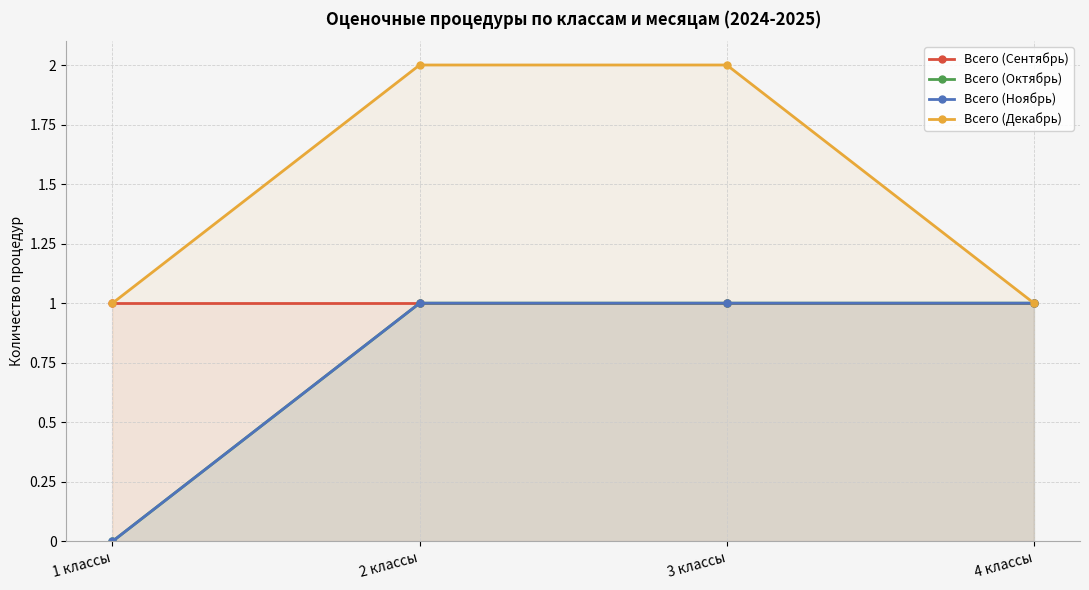

At 3 классы, list the series in order from largest to smallest.

Всего (Декабрь), Всего (Сентябрь), Всего (Октябрь), Всего (Ноябрь)